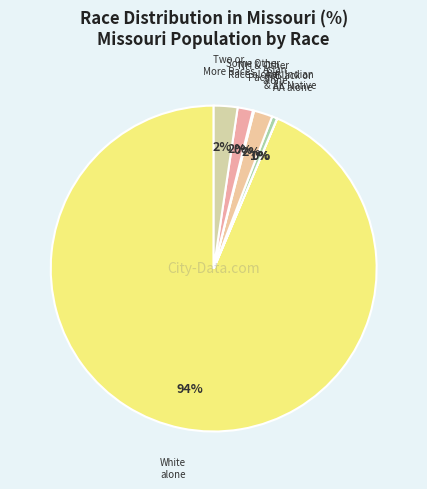

Is it true that Asian alone is 11% of the pie?

False